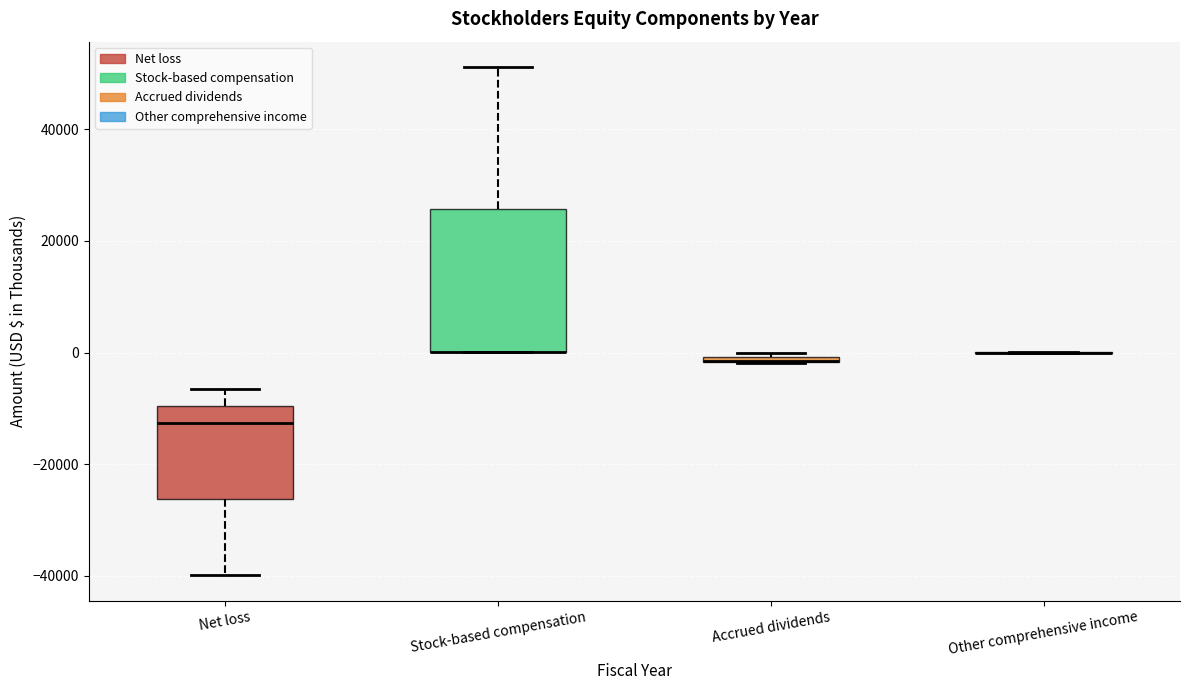

Where does the upper whisker of the box for Stock-based compensation end on the y-axis? The values are not printed on the chart, so give them approximately, as read against the axis.

52000